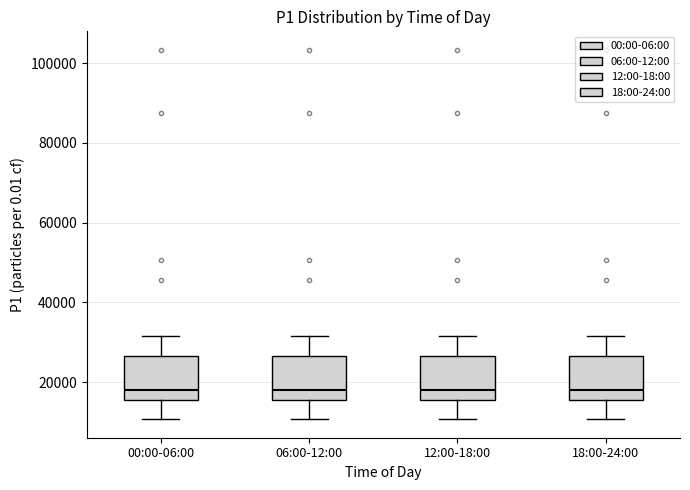

Reading left to right, read every box against the y-axis: the position of its median line, the range the box covers, and the ends of its whiskers. The values are not printed on the chart, so give them approximately, as read against the axis.

00:00-06:00: median 18000, box 16000 to 26000, whiskers 10000 to 32000
06:00-12:00: median 18000, box 16000 to 26000, whiskers 10000 to 32000
12:00-18:00: median 18000, box 16000 to 26000, whiskers 10000 to 32000
18:00-24:00: median 18000, box 16000 to 26000, whiskers 10000 to 32000